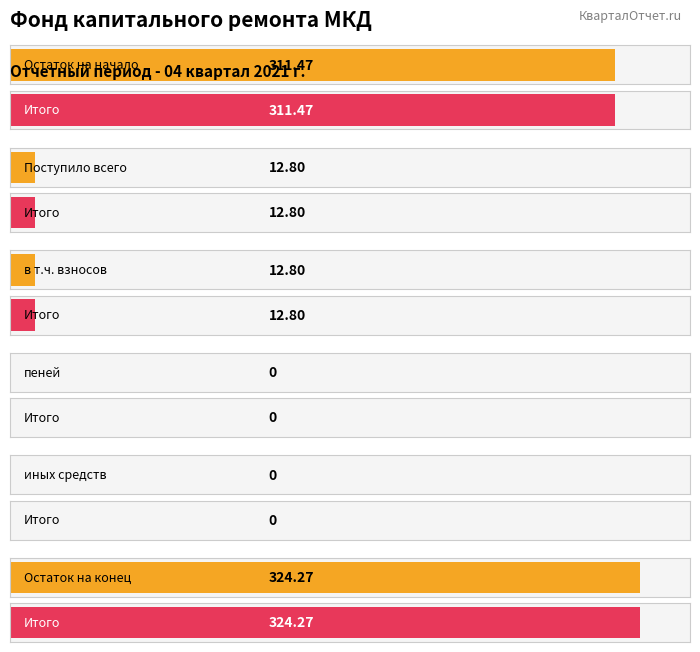

What position from the left is в т.ч. взносов?

3